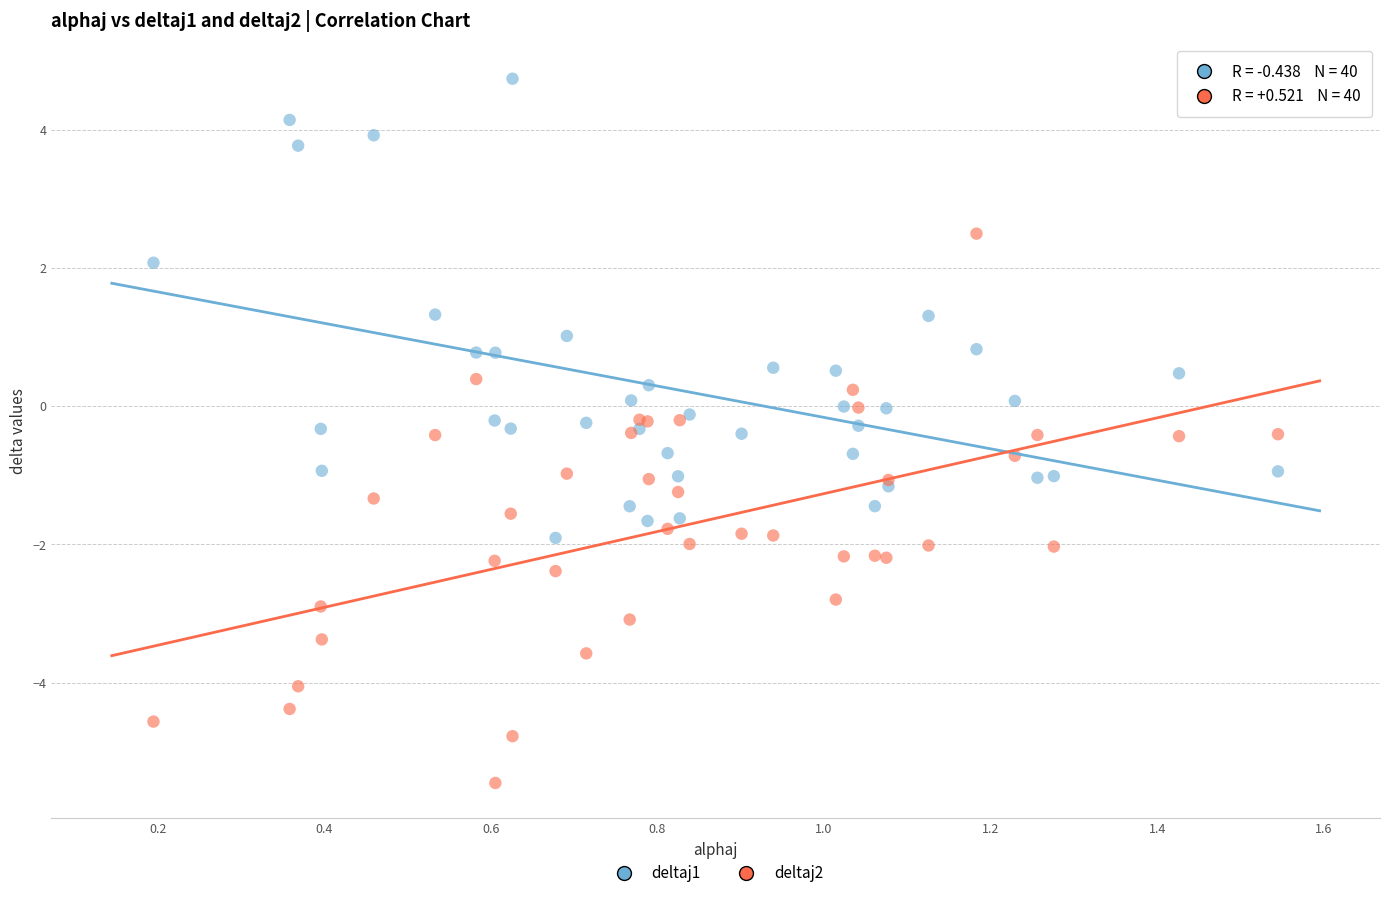

What are all the series names shown in the legend?

deltaj1, deltaj2